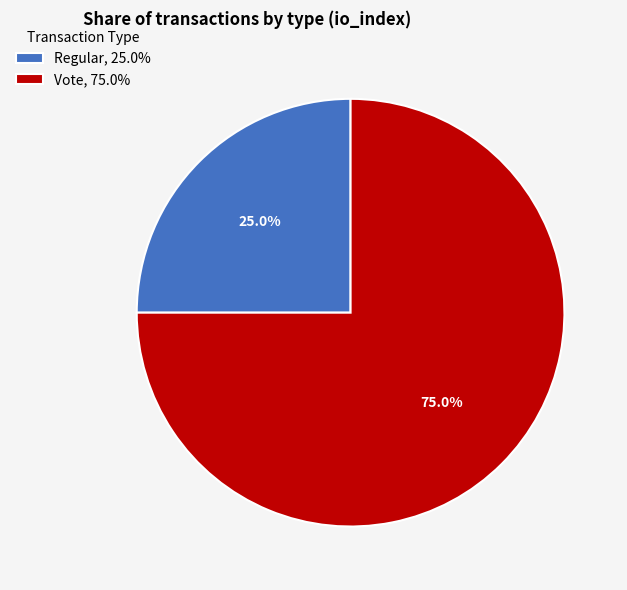

What percentage do Regular and Vote together represent?

100.0%